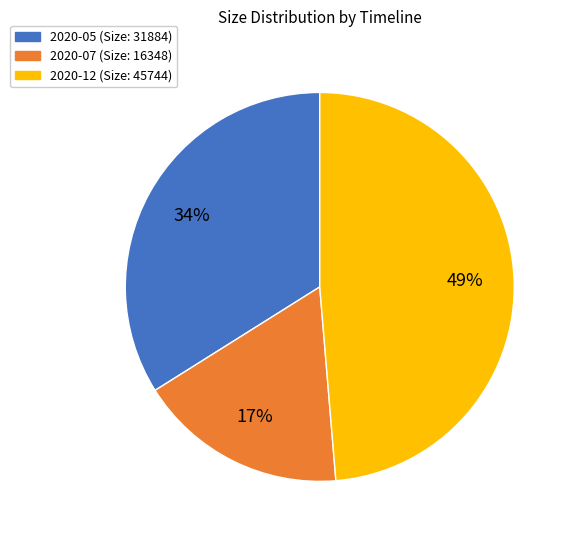

What percentage is the 2020-05 slice, to the nearest percent?

34%